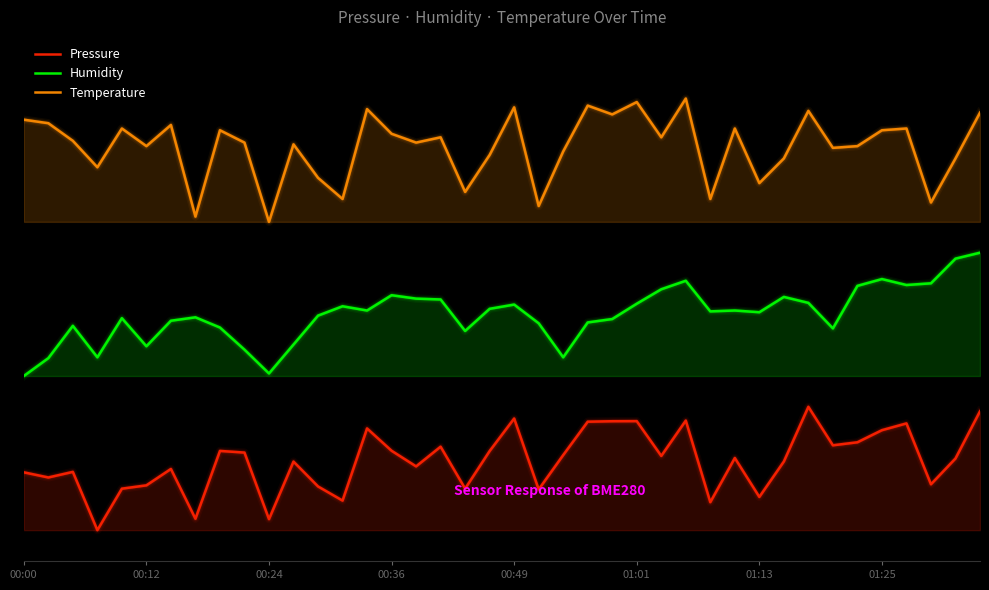

What is the total value across all series at 26?

114.8